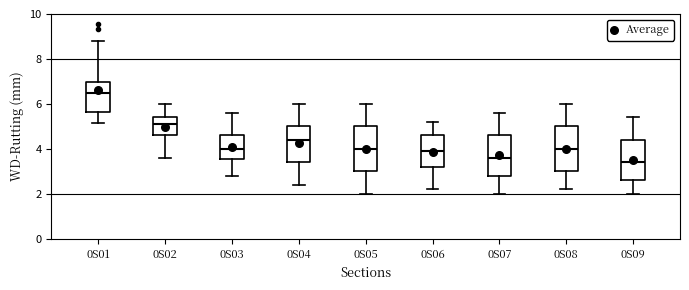

Reading left to right, read every box against the y-axis: the position of its median line, the range the box covers, and the ends of its whiskers. The values are not printed on the chart, so give them approximately, as read against the axis.

0S01: median 6.4, box 5.6 to 7.0, whiskers 5.2 to 8.8
0S02: median 5.2, box 4.6 to 5.4, whiskers 3.6 to 6.0
0S03: median 4.0, box 3.6 to 4.6, whiskers 2.8 to 5.6
0S04: median 4.4, box 3.4 to 5.0, whiskers 2.4 to 6.0
0S05: median 4.0, box 3.0 to 5.0, whiskers 2.0 to 6.0
0S06: median 4.0, box 3.2 to 4.6, whiskers 2.2 to 5.2
0S07: median 3.6, box 2.8 to 4.6, whiskers 2.0 to 5.6
0S08: median 4.0, box 3.0 to 5.0, whiskers 2.2 to 6.0
0S09: median 3.4, box 2.6 to 4.4, whiskers 2.0 to 5.4